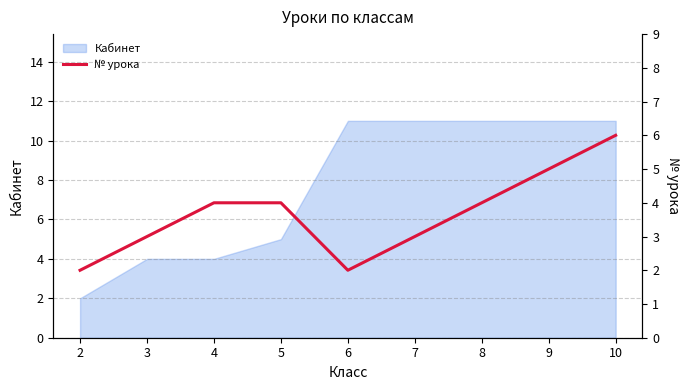

True or false: the data shows 8 at 9.

False